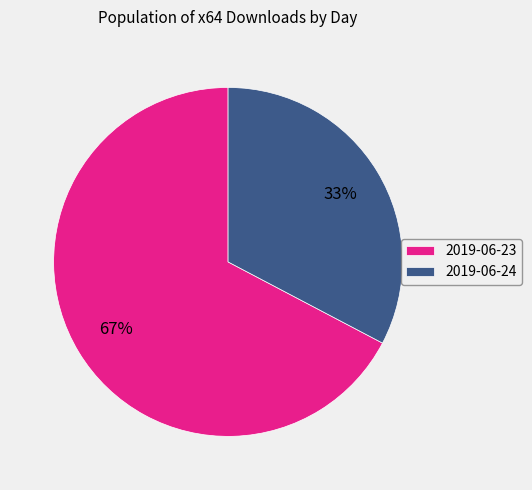

True or false: 2019-06-23 accounts for 77% of the total.

False